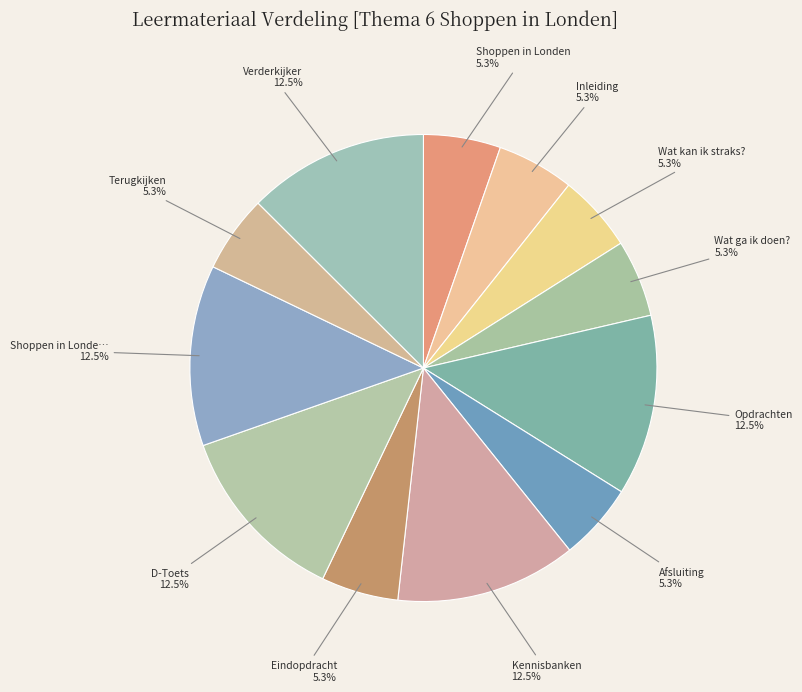

How many segments does this pie chart have?

12